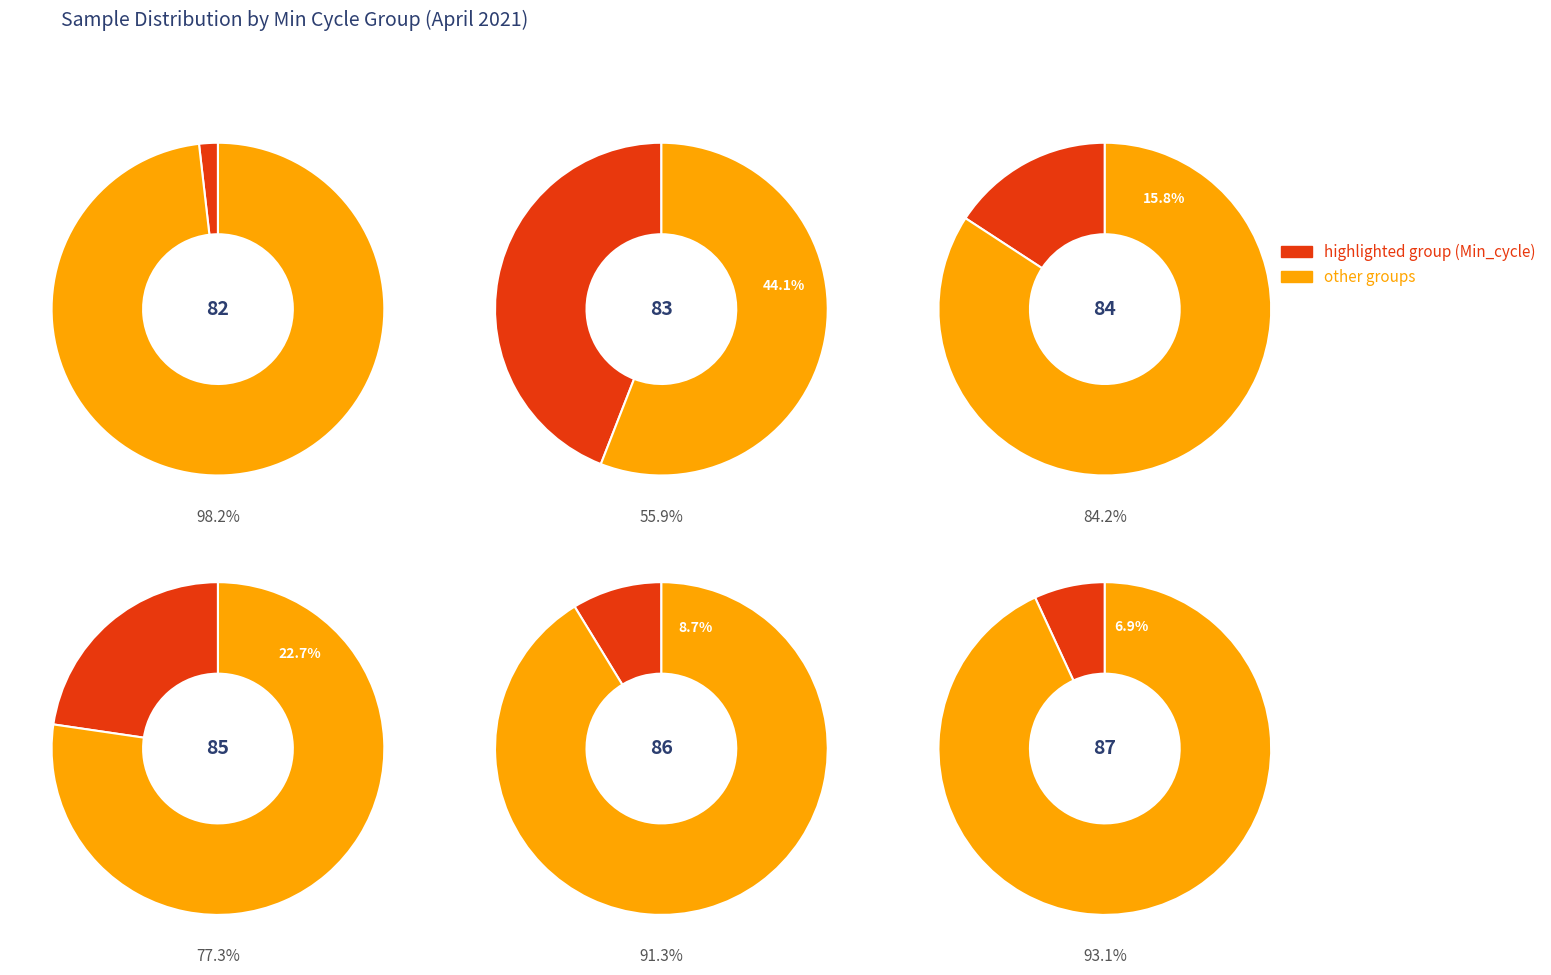

Is it true that 84 is 3% of the pie?

False